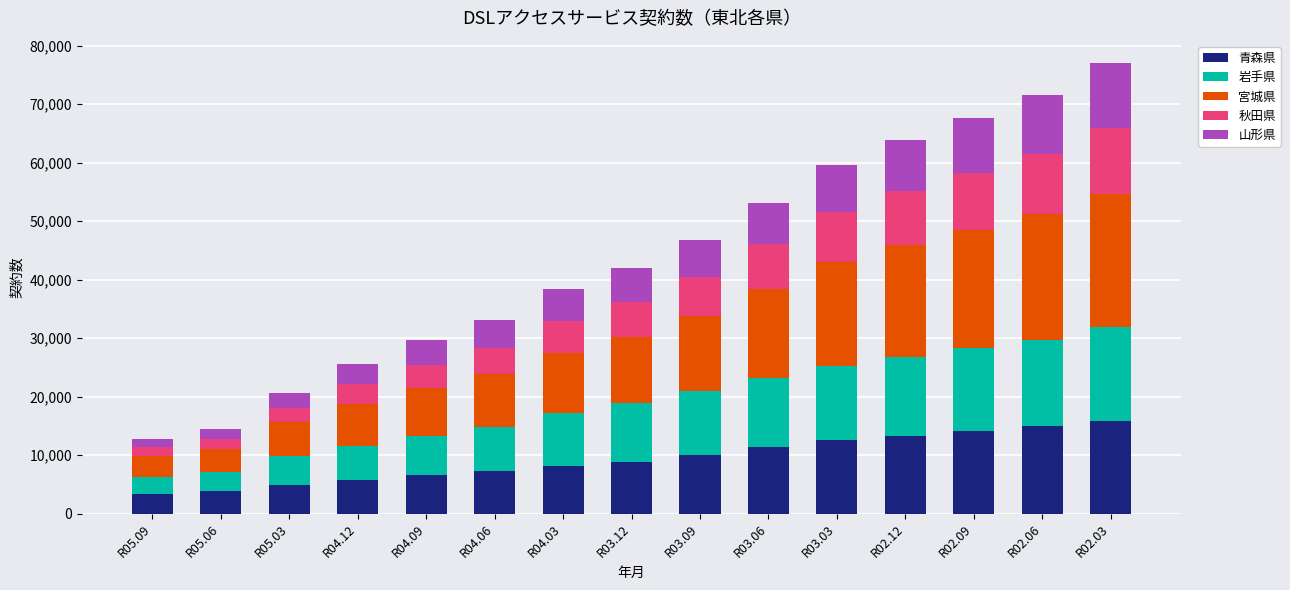

How many distinct data groups are displayed?

5